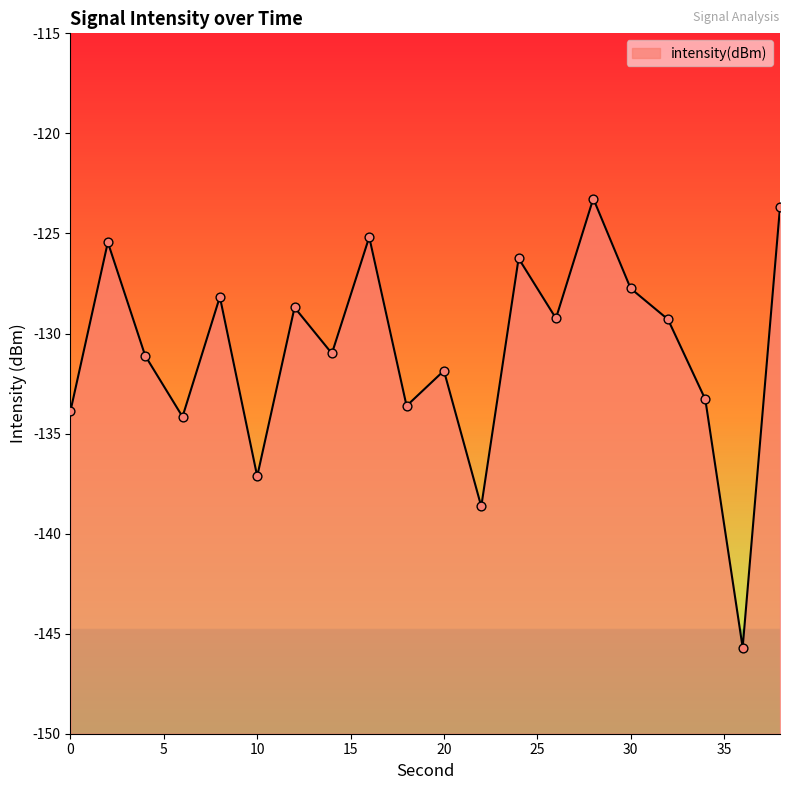

What is the change in value from 22 to 30?

+10.9